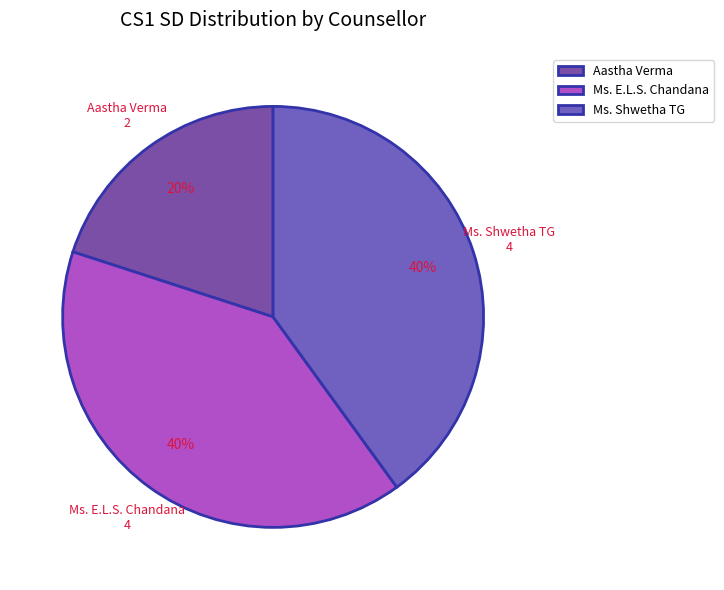

True or false: Ms. Shwetha TG accounts for 40% of the total.

True